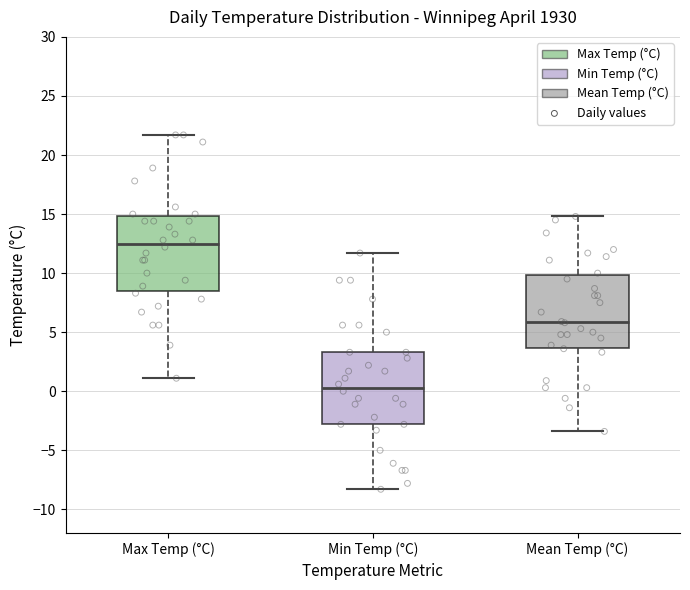

Which box's median line is the lowest?

Min Temp (°C)